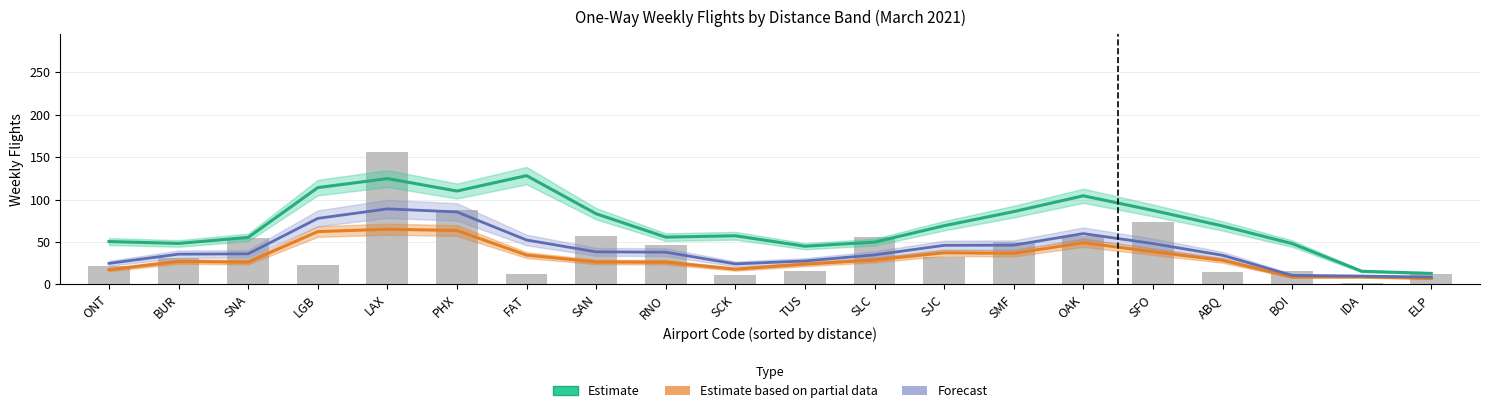

At which category is the sum across all series the highest?

LAX